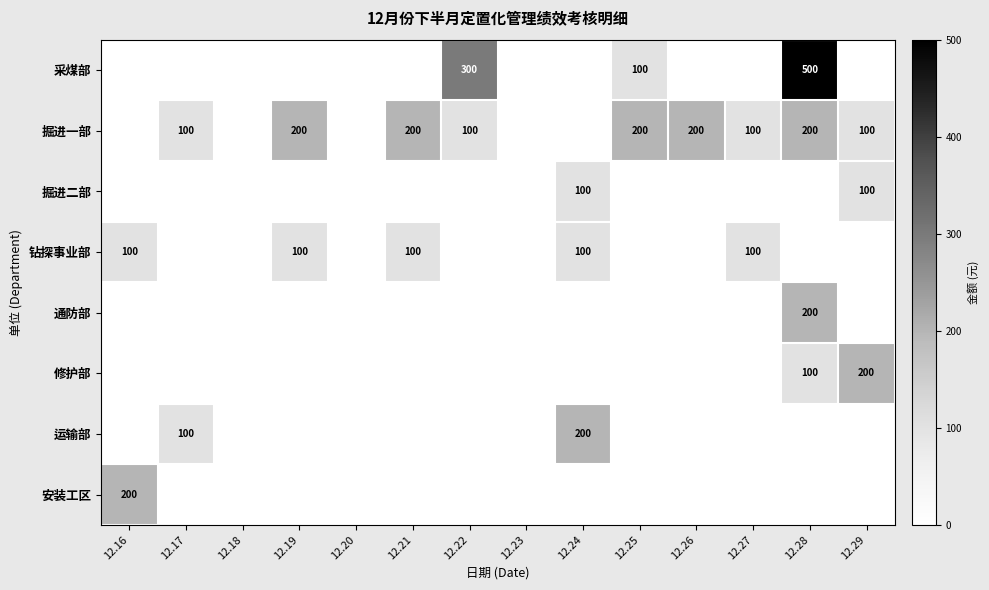

Between 12.20 and 12.28, which series saw the biggest shift?

采煤部